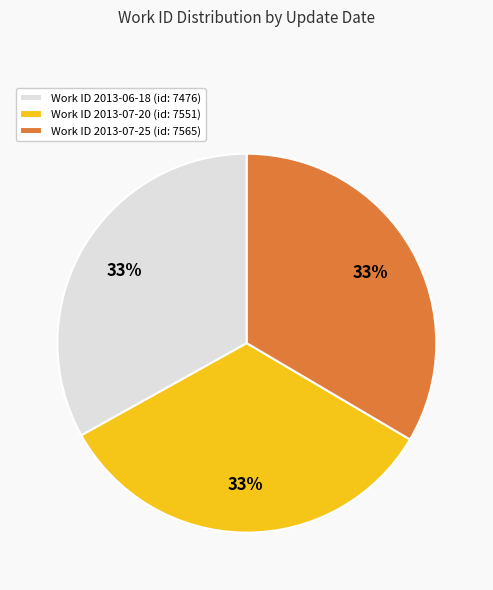

Approximately how many times larger is the value at Work ID 2013-07-20 (id: 7551) compared to Work ID 2013-07-25 (id: 7565)?

1.0